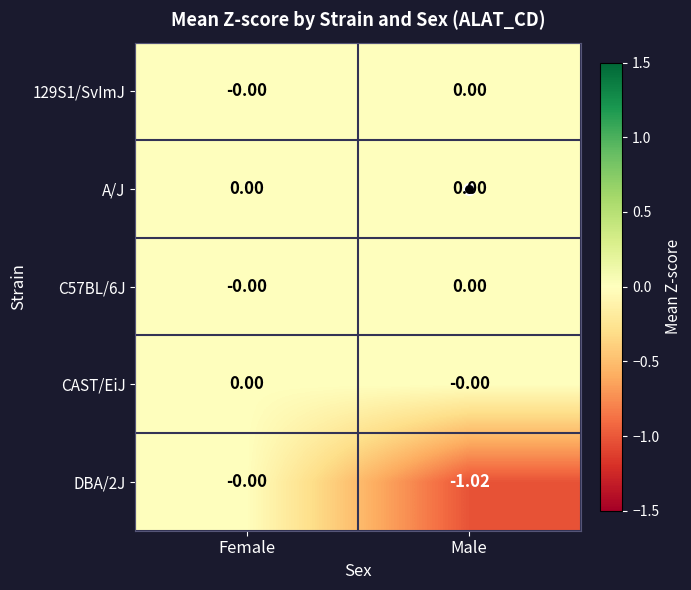

At which category is the sum across all series the highest?

Female